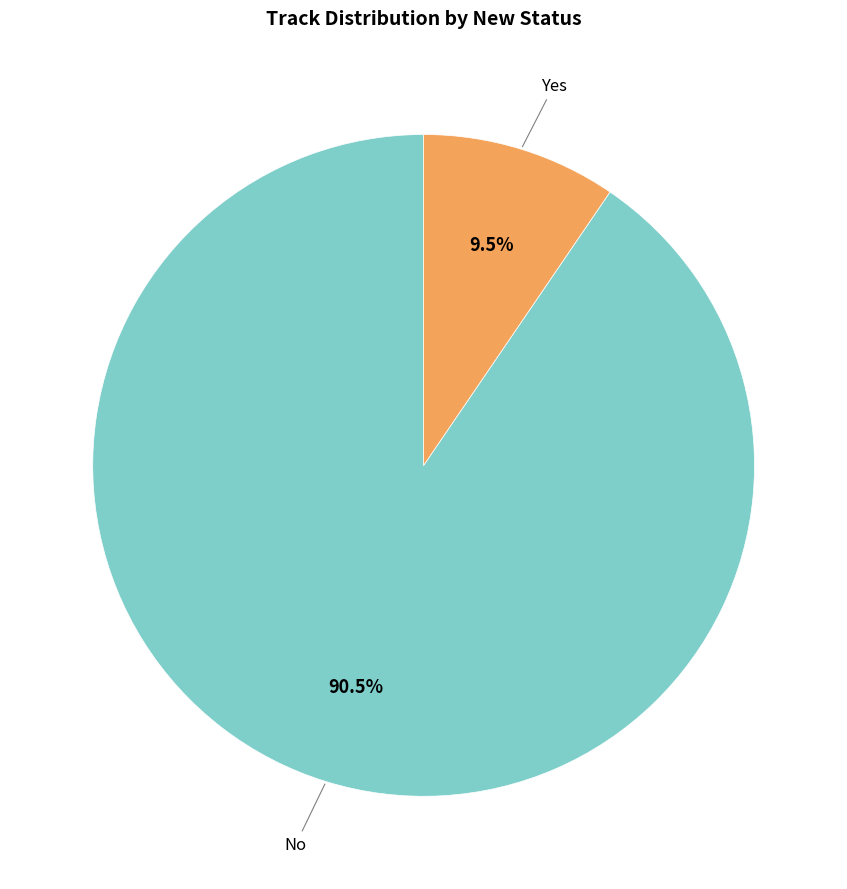

Combined, do No and Yes account for over 50%?

Yes